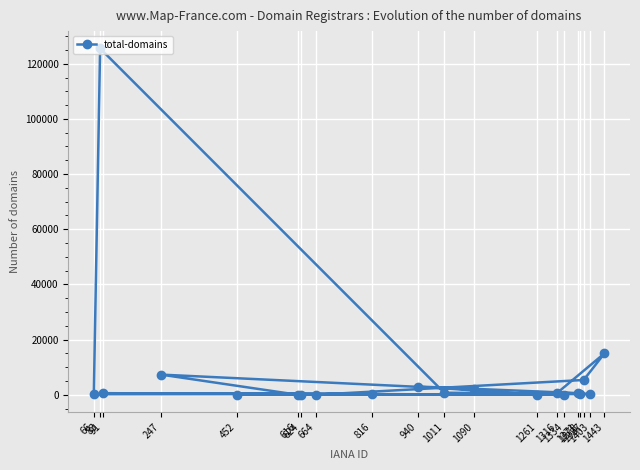

The chart shows a value of 464 at 1378. True or false?

True